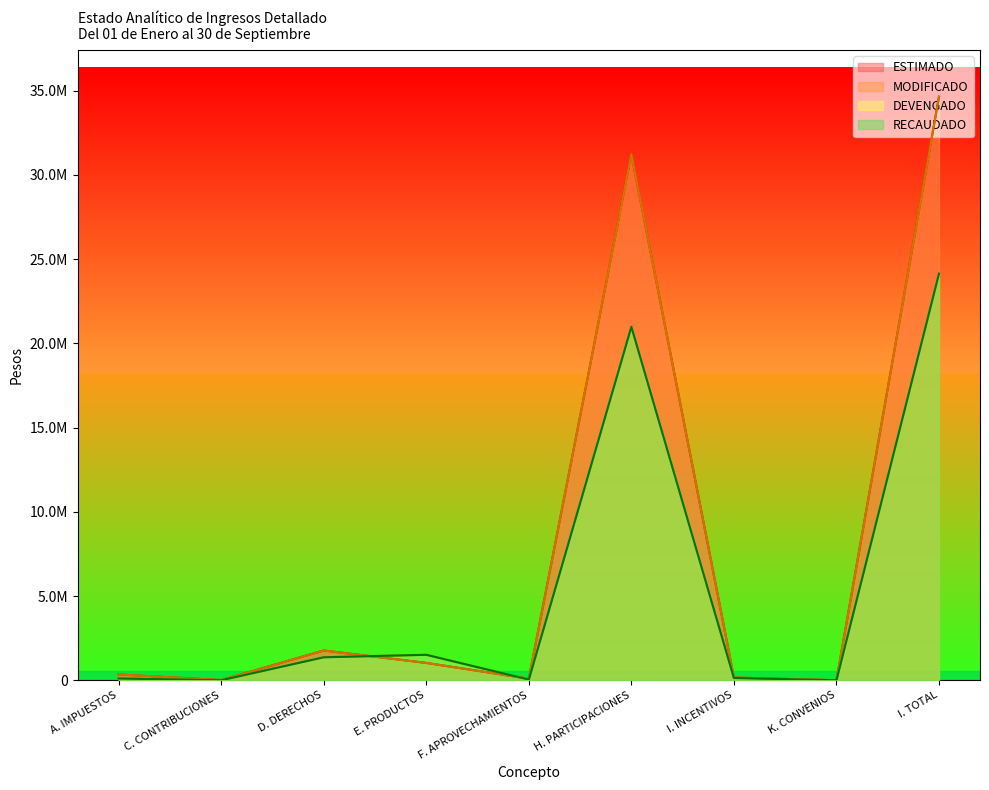

Between A. IMPUESTOS and C. CONTRIBUCIONES, which series saw the biggest shift?

ESTIMADO